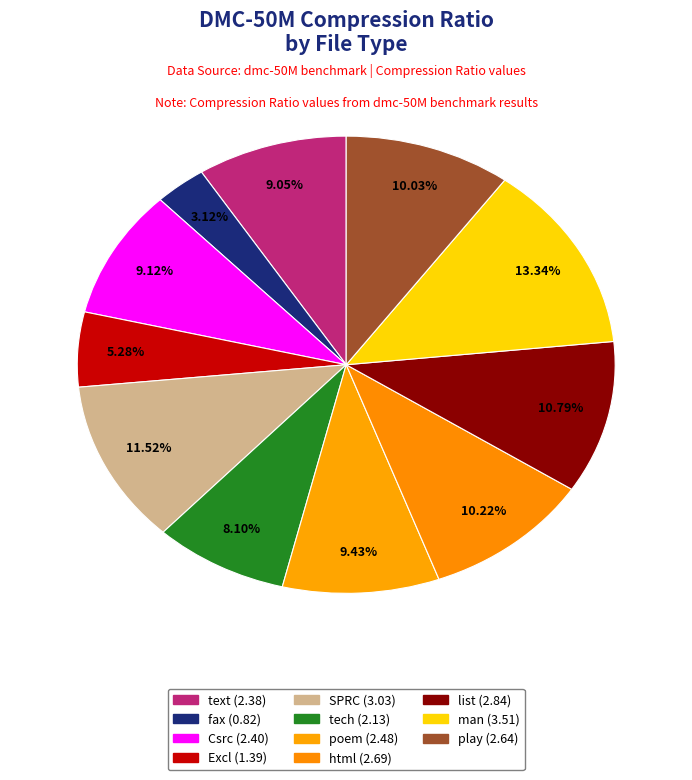

True or false: Excl accounts for 1% of the total.

False